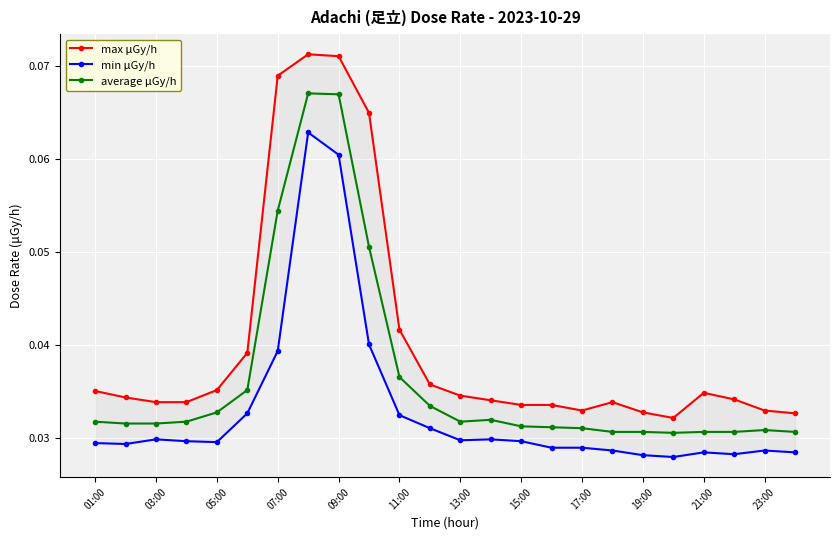

True or false: average μGy/h has more than 2 interior local peaks.

True